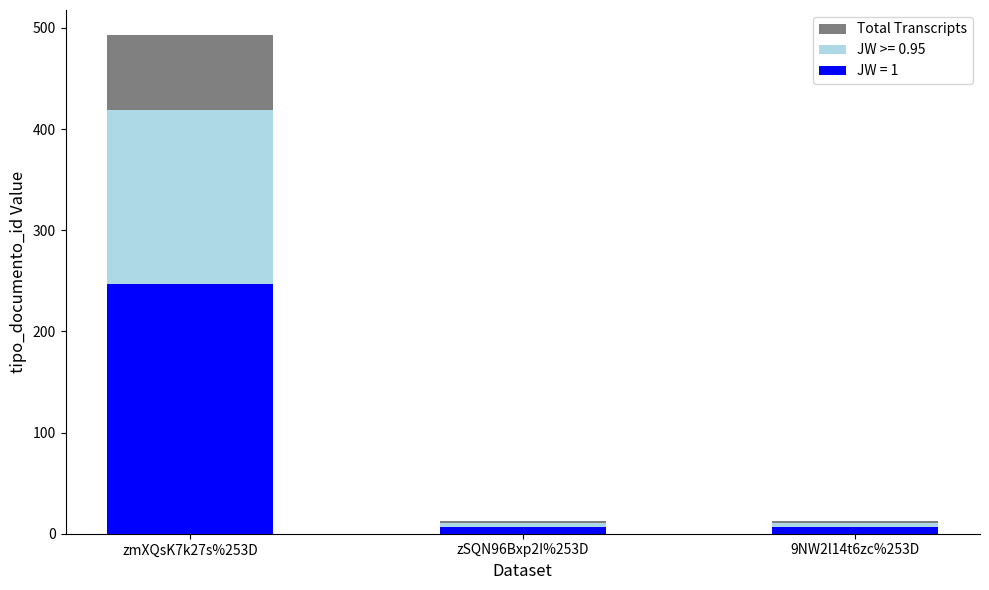

How many categories are shown in the chart?

3